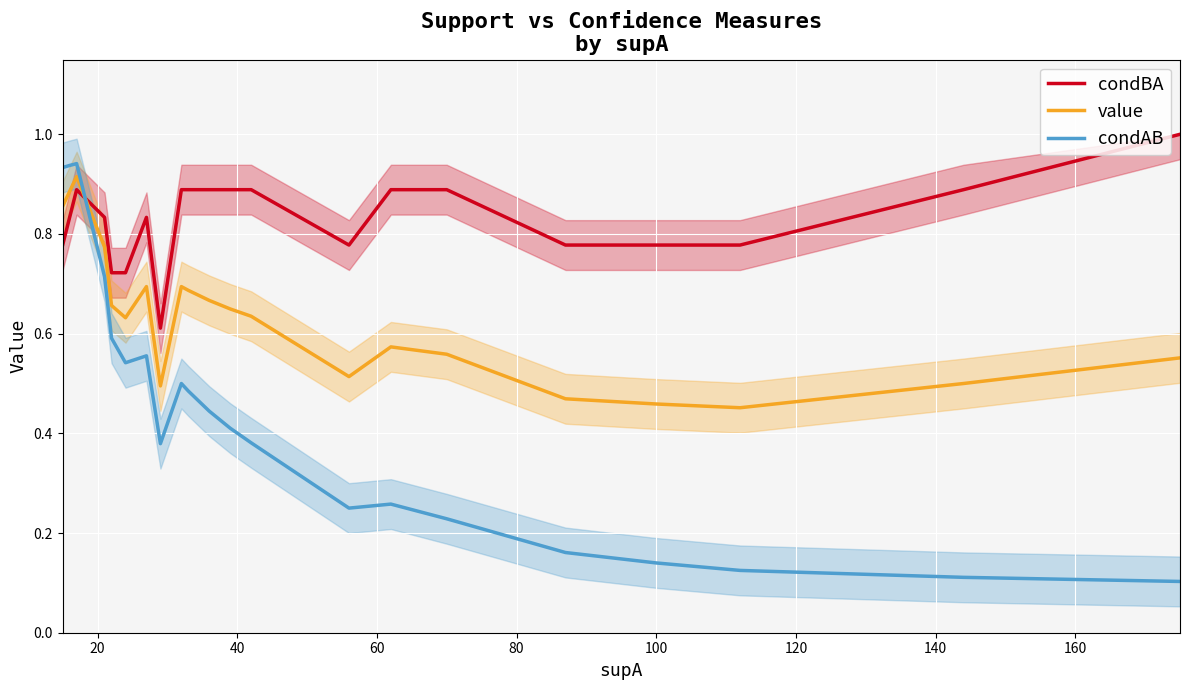

Reading right to left, extract all data points from this chart.

condBA: 1.0	0.9	0.8	0.8	0.8	0.9	0.9	0.8	0.9	0.9	0.9	0.9	0.9	0.9	0.9	0.9	0.9	0.9	0.9	0.9	0.6	0.8	0.8	0.7	0.7	0.7	0.8	0.9	0.8	0.8	0.8	0.8
value: 0.6	0.5	0.5	0.5	0.5	0.6	0.6	0.5	0.6	0.6	0.7	0.7	0.7	0.7	0.7	0.7	0.7	0.7	0.7	0.7	0.5	0.7	0.7	0.6	0.7	0.7	0.8	0.9	0.9	0.9	0.9	0.9
condAB: 0.1	0.1	0.1	0.1	0.2	0.2	0.3	0.2	0.4	0.4	0.4	0.5	0.5	0.5	0.5	0.5	0.5	0.5	0.5	0.5	0.4	0.6	0.6	0.5	0.6	0.6	0.7	0.9	0.9	0.9	0.9	0.9